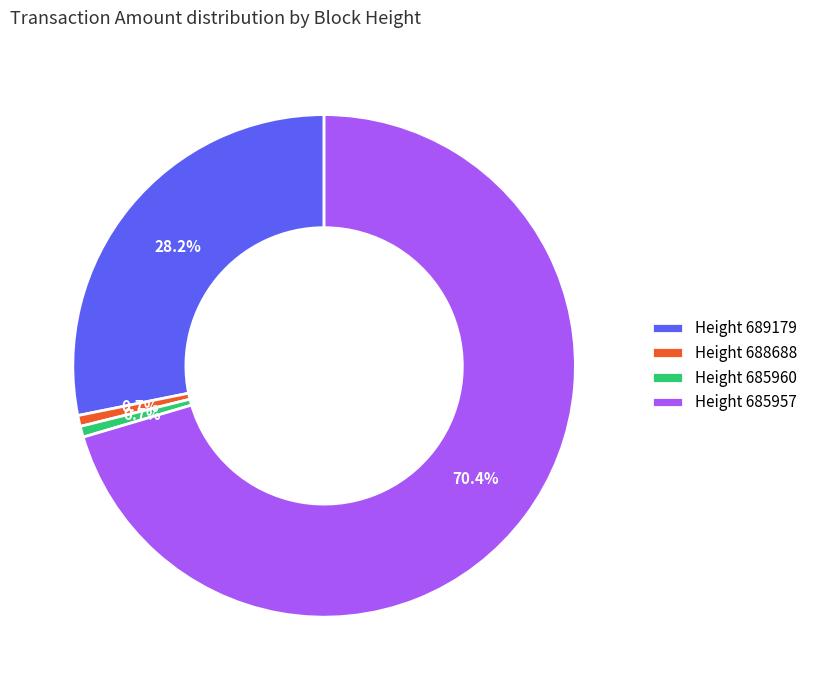

Which category accounts for the majority?

Height 685957